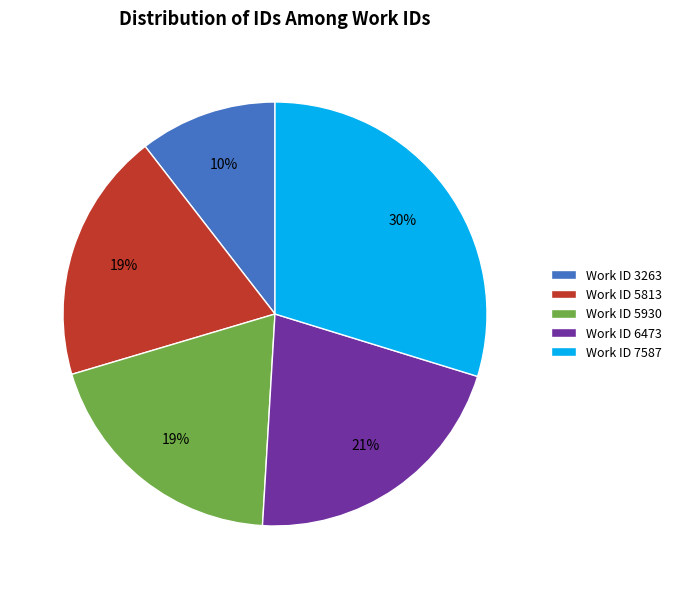

How many slices are in this pie chart?

5